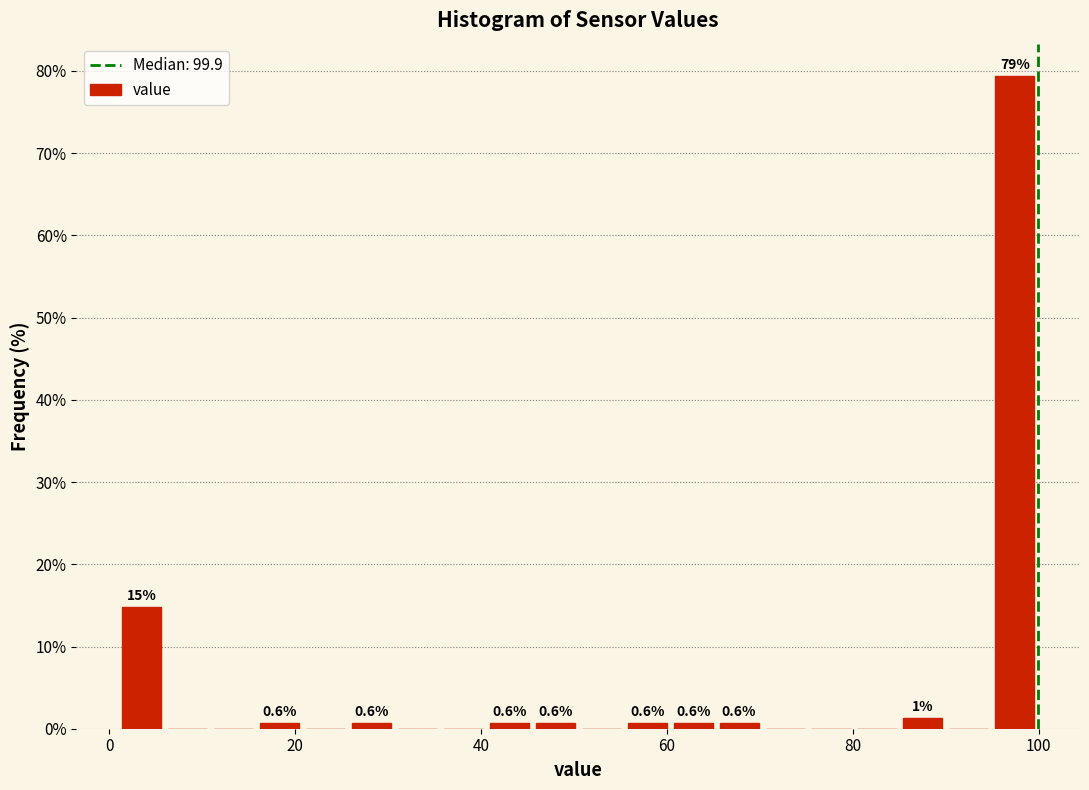

Read against the x-axis, roughly where is the centre of the tallest bar?

98